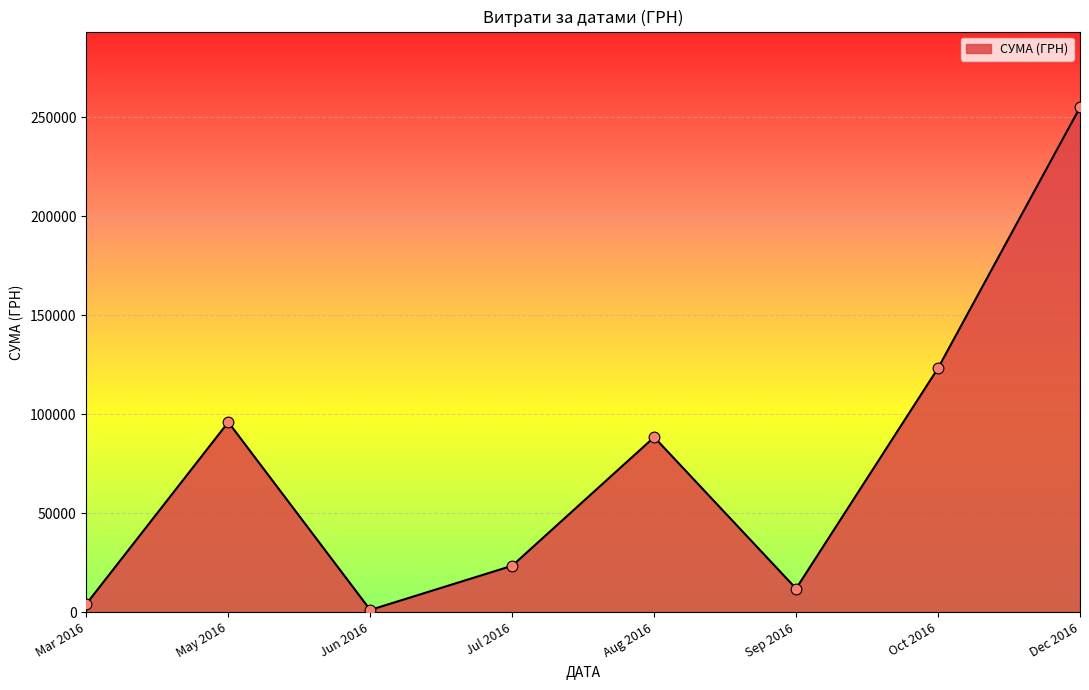

What is the change in value from May 2016 to Oct 2016?

+27294.8